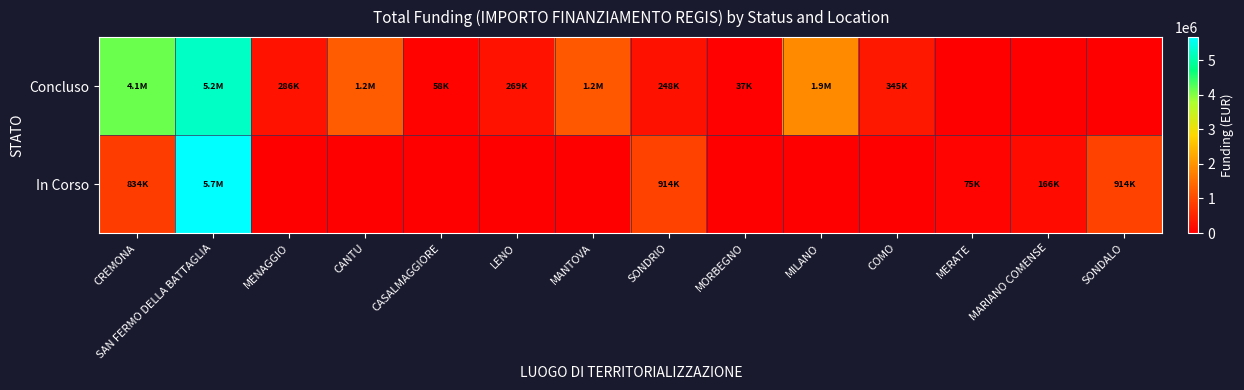

Reading left to right, transcribe all the data shown in this chart.

Concluso: CREMONA=4132595.6	SAN FERMO DELLA BATTAGLIA=5239015.0	MENAGGIO=286114.4	CANTU=1242450.0	CASALMAGGIORE=57564.0	LENO=269021.9	MANTOVA=1206048.8	SONDRIO=247700.0	MORBEGNO=36600.0	MILANO=1866366.7	COMO=344882.4	MERATE=0.0	MARIANO COMENSE=0.0	SONDALO=0.0
In Corso: CREMONA=833874.0	SAN FERMO DELLA BATTAGLIA=5662257.7	MENAGGIO=0.0	CANTU=0.0	CASALMAGGIORE=0.0	LENO=0.0	MANTOVA=0.0	SONDRIO=914000.0	MORBEGNO=0.0	MILANO=0.0	COMO=0.0	MERATE=75000.0	MARIANO COMENSE=165553.7	SONDALO=914000.0